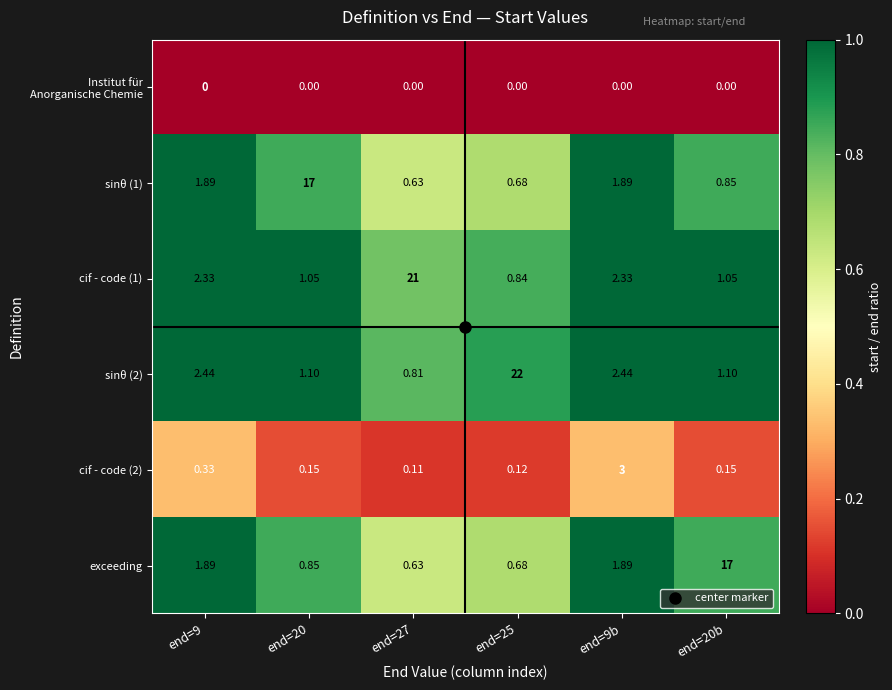

At how many categories does at least one series exceed 1?

6